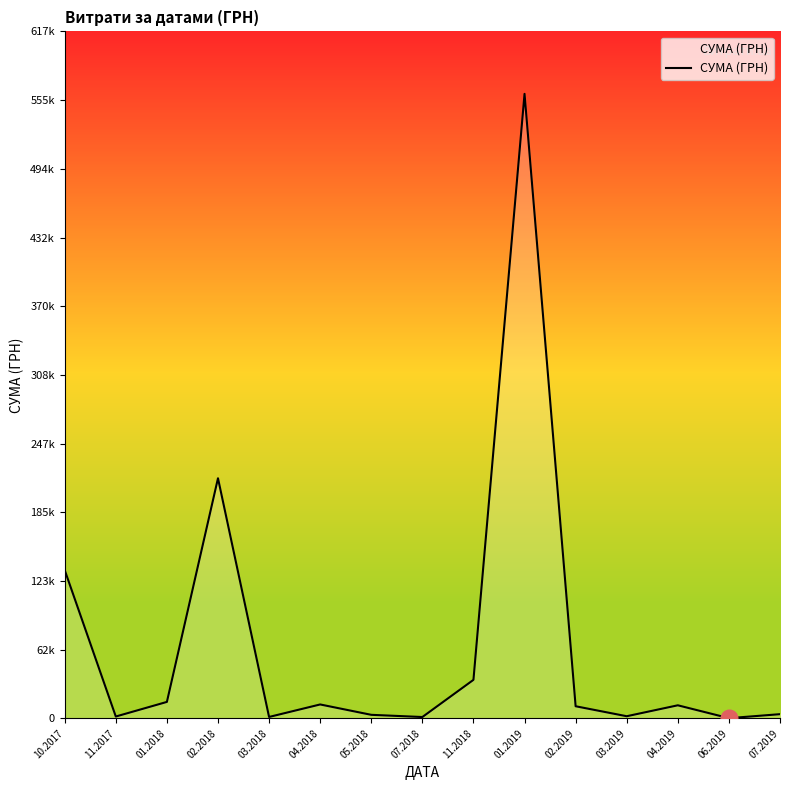

Which has a higher value, 02.2018 or 04.2019?

02.2018